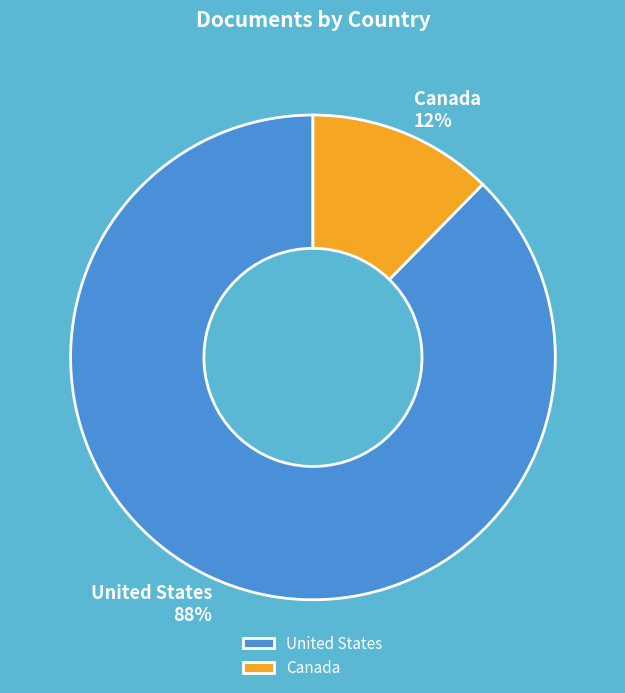

What is the smallest slice in the pie chart?

Canada